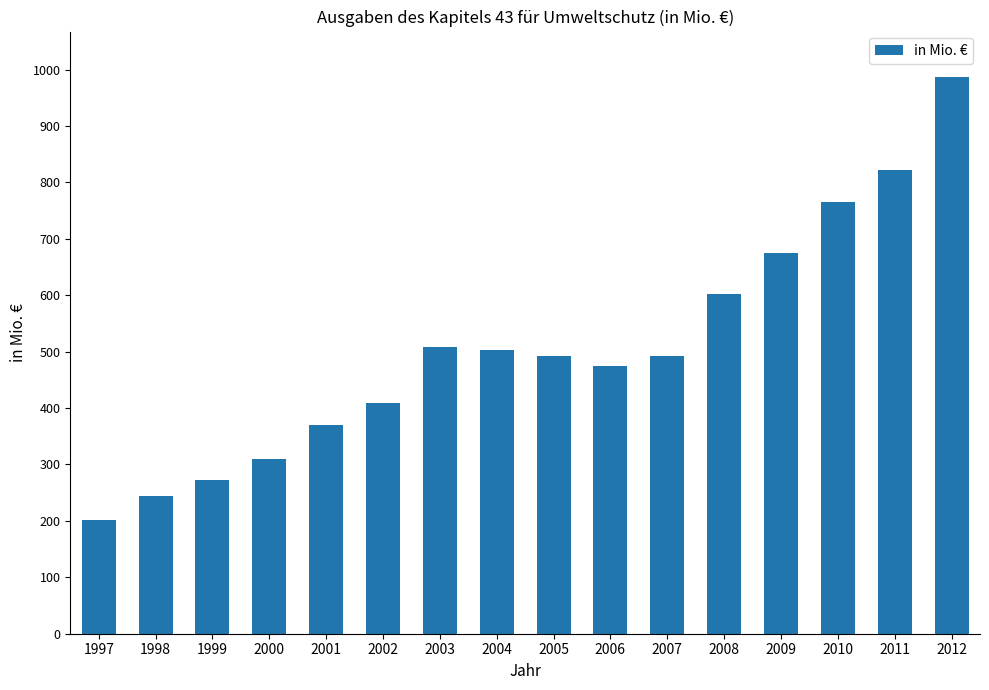

Approximately how many times larger is the value at 1997 compared to 2009?

0.3